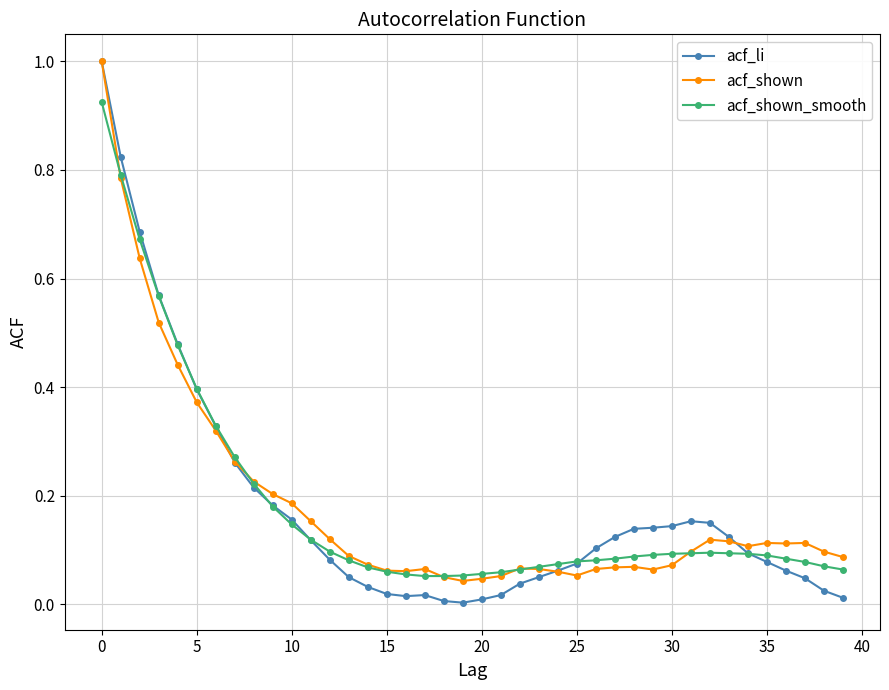

Which series has the widest spread of values?

acf_li